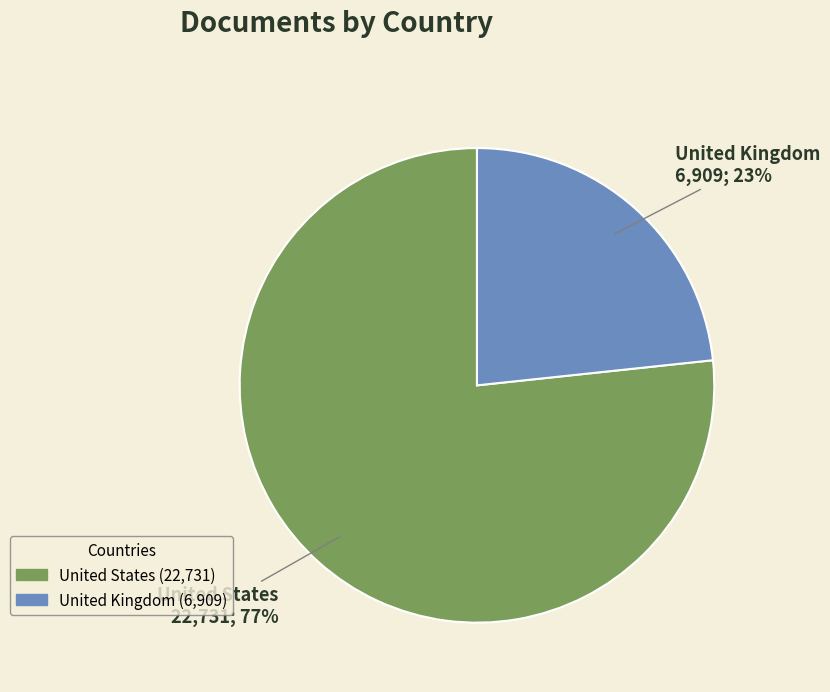

The United States slice represents 77% of the pie. True or false?

True